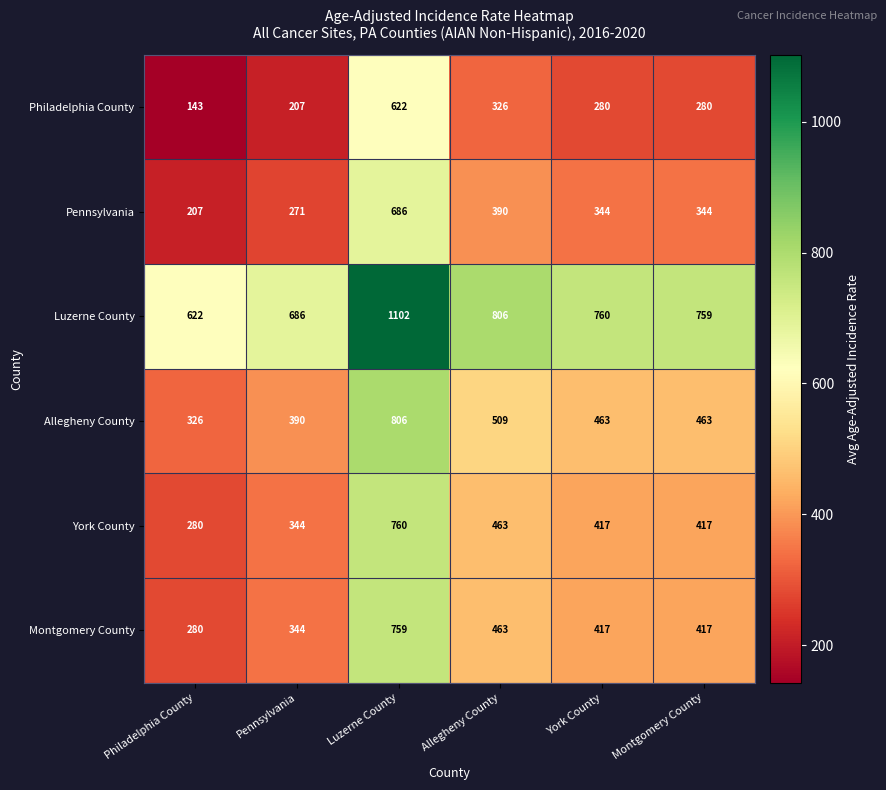

True or false: Pennsylvania has a value of 344 at Montgomery County.

True